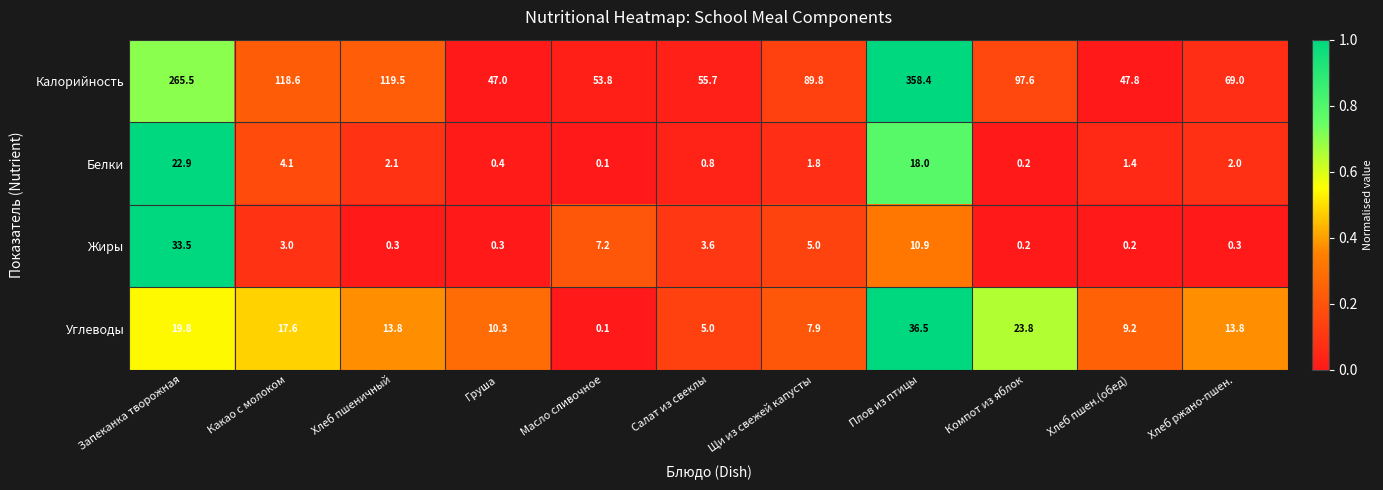

Read the Углеводы value at Запеканка творожная.

19.8